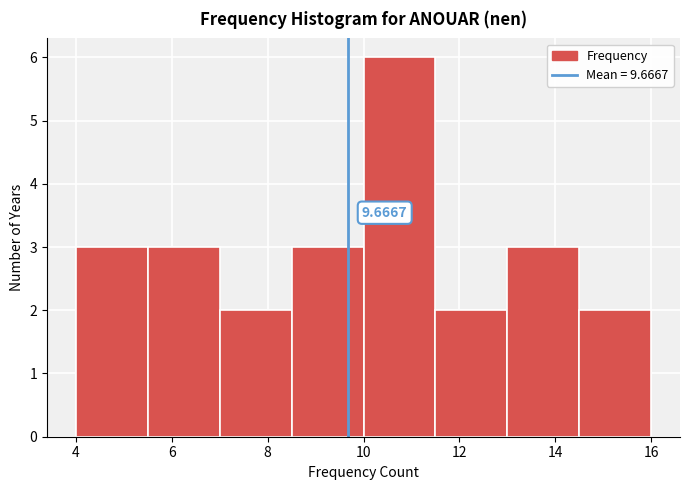

Which range on the x-axis has the tallest bar?

10.0 to 11.5